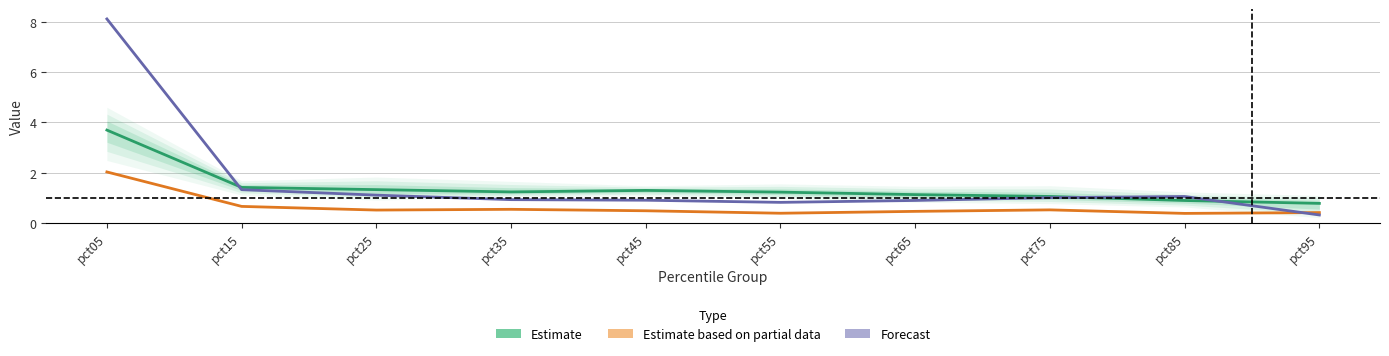

What is the difference between the Forecast values at pct35 and pct95?

0.6